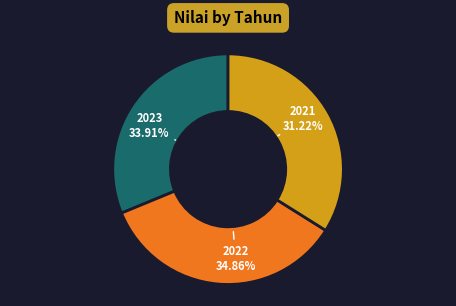

To the nearest percent, what is the difference between the 2023 and 2021 slice percentages?

3%